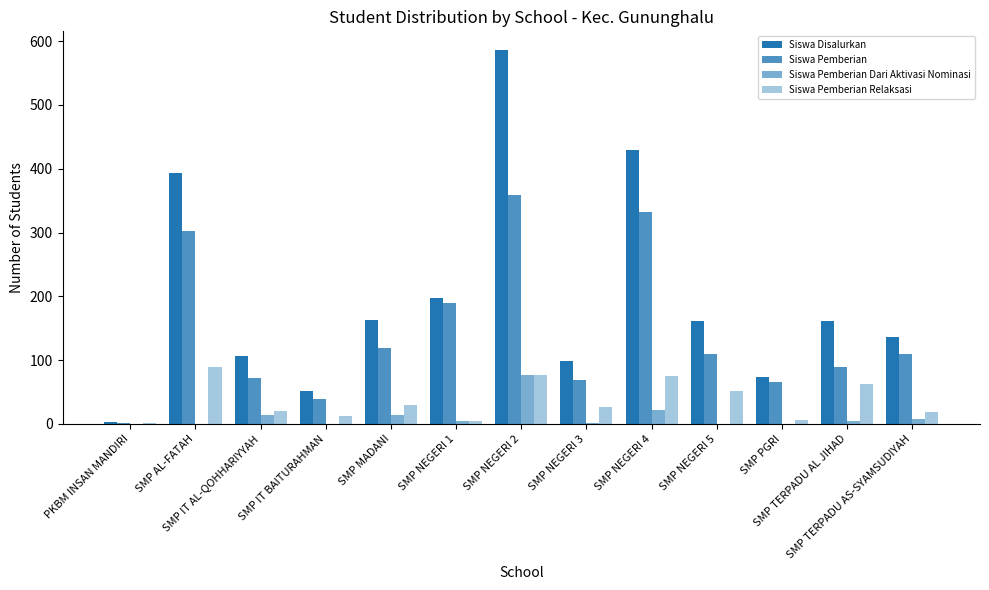

What is the difference between the Siswa Pemberian Relaksasi values at SMP TERPADU AS-SYAMSUDIYAH and SMP NEGERI 3?

8